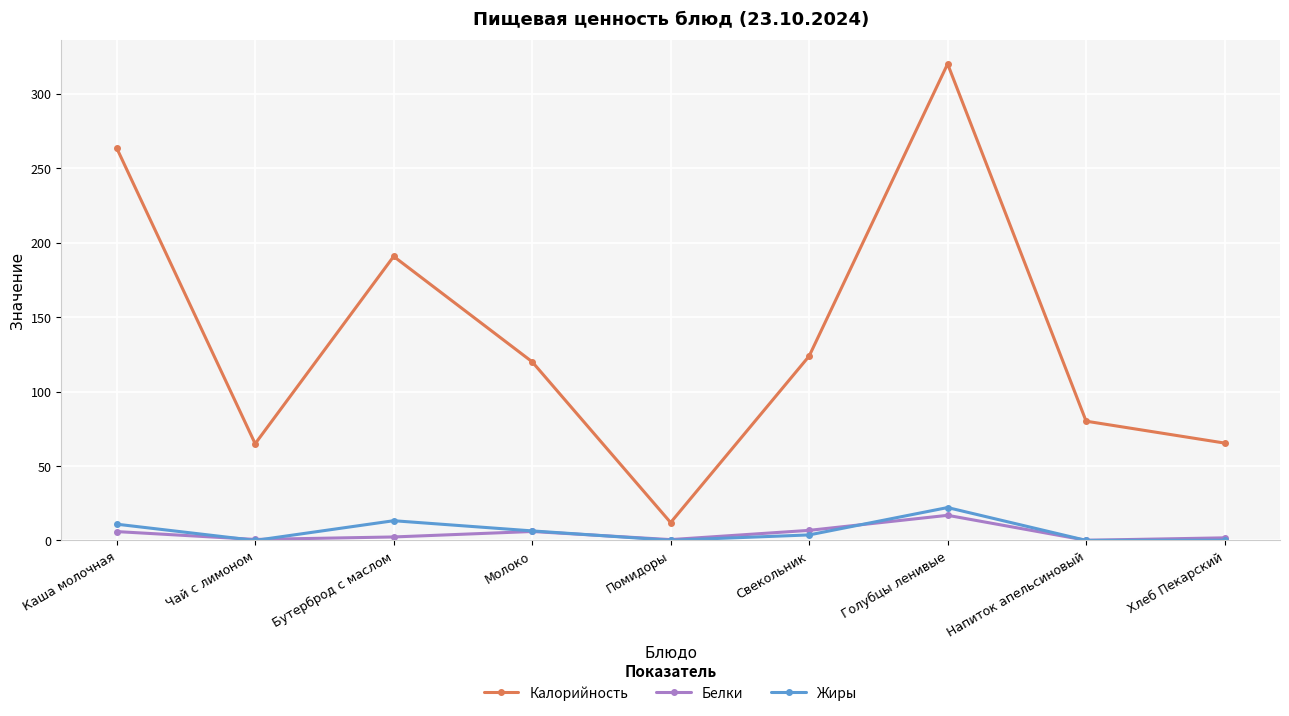

Which series has the widest spread of values?

Калорийность